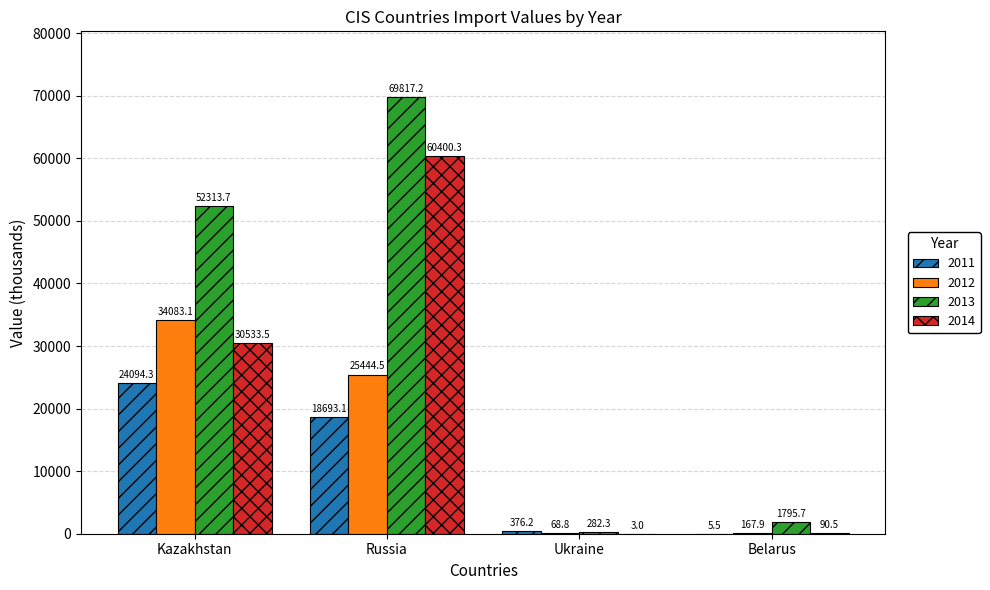

What is the difference between the 2013 values at Russia and Ukraine?

69534.9